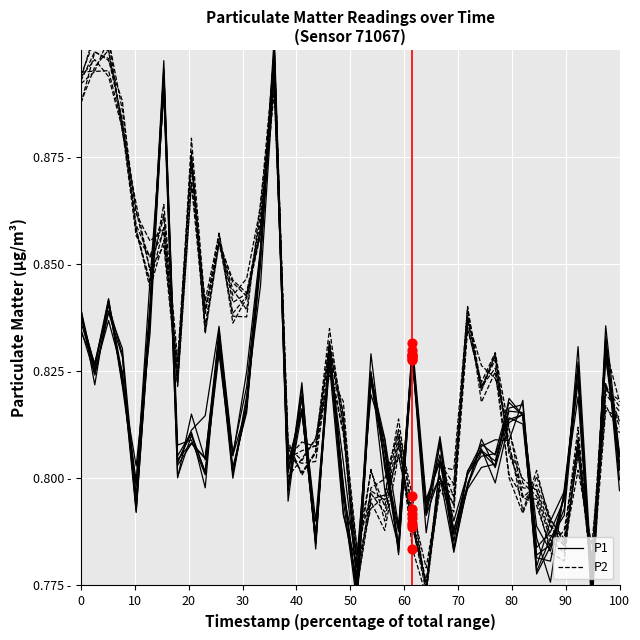

Which series reaches the maximum Y coordinate?

P2